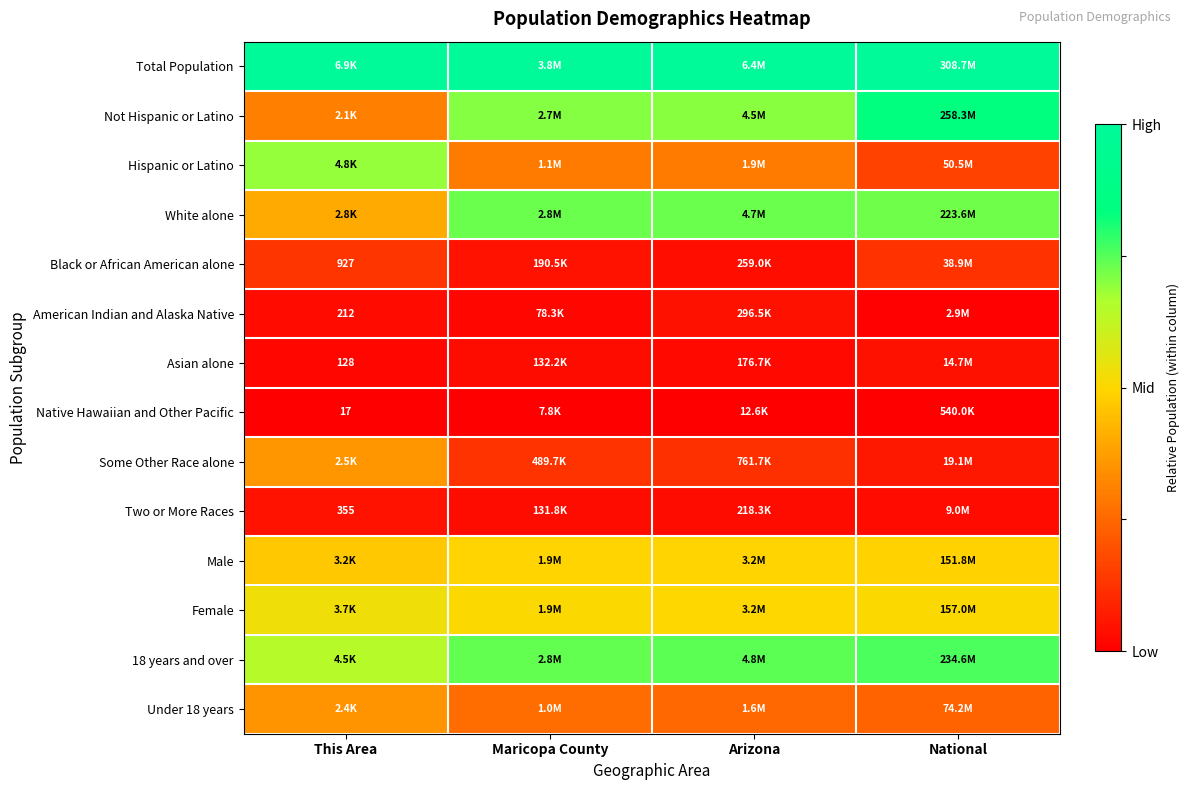

How many categories are shown in the chart?

4